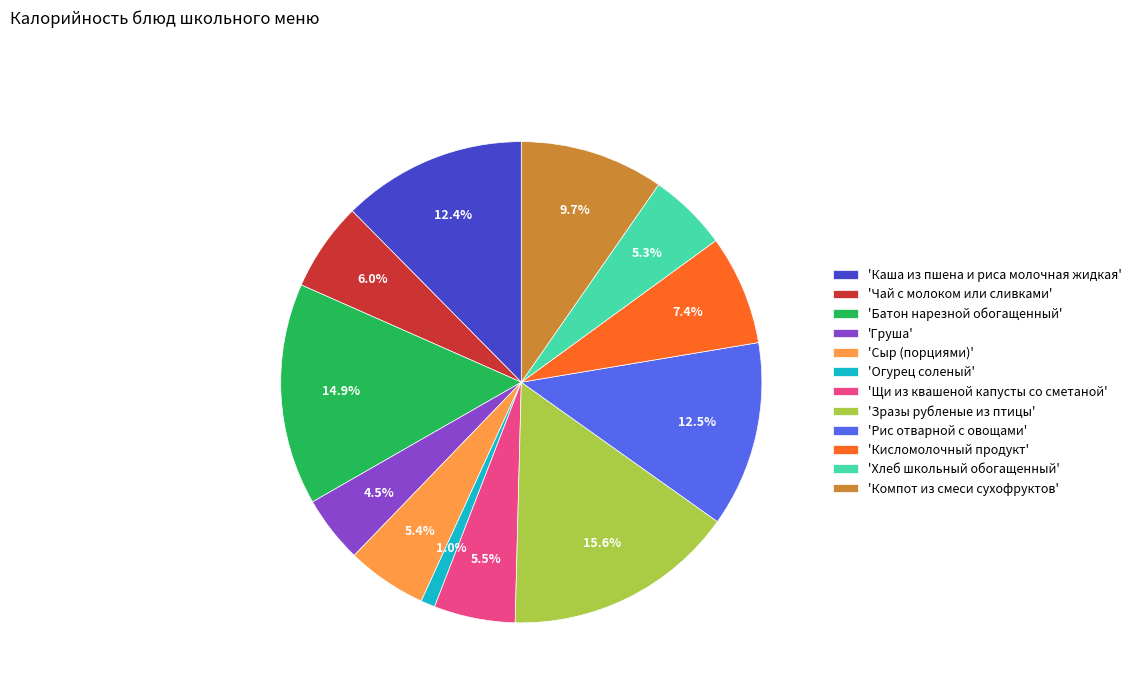

Which slice is the smallest?

'Огурец соленый'